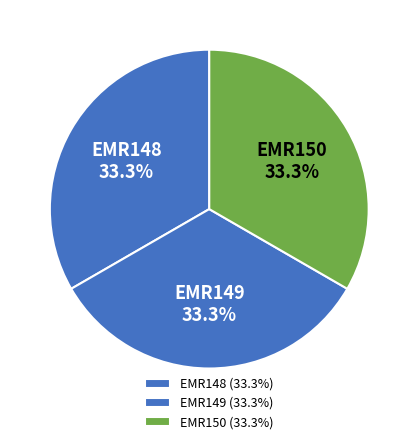

What is the total percentage of EMR149 and EMR148?

66.7%